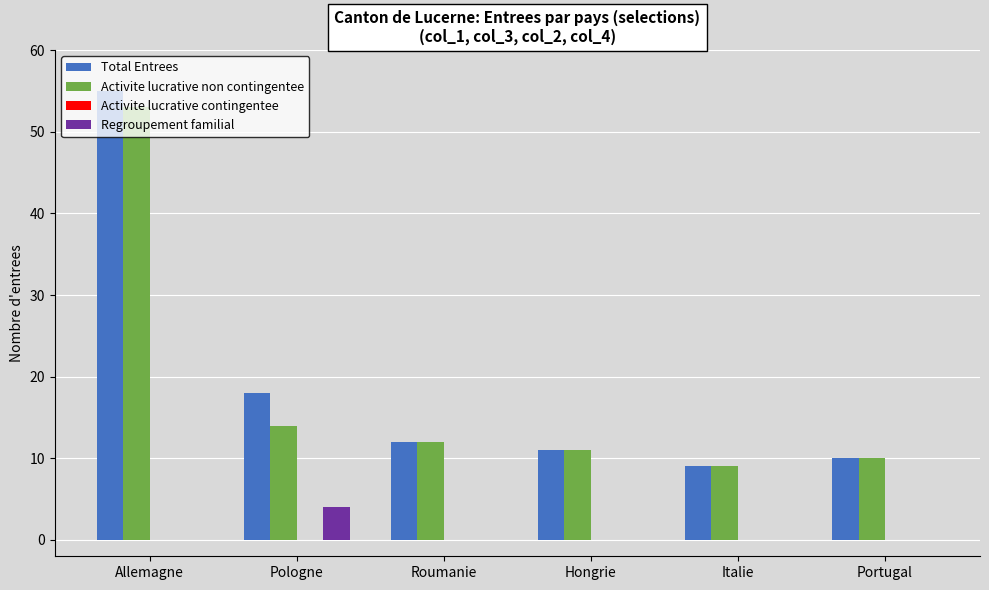

Is the value of Activite lucrative non contingentee at Roumanie greater than the value of Regroupement familial at Hongrie?

Yes